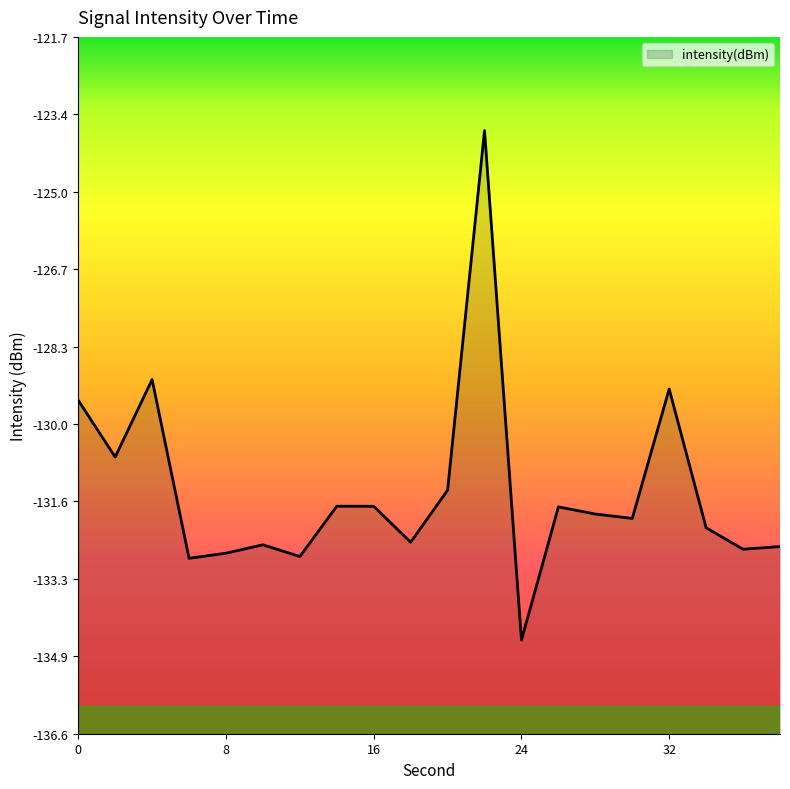

Rank the categories by value from highest to lowest.

22, 4, 32, 0, 2, 20, 14, 16, 26, 28, 30, 34, 18, 10, 38, 36, 8, 12, 6, 24